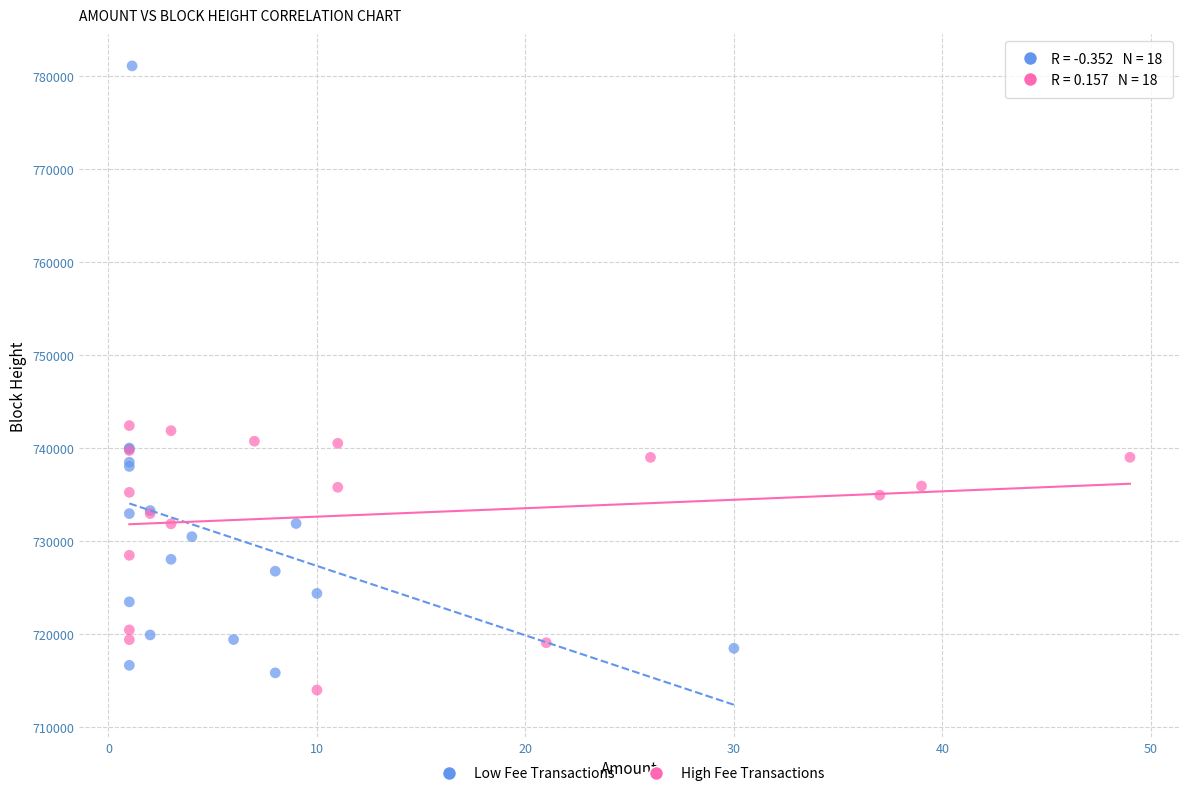

Which series reaches the maximum Y coordinate?

Low Fee Transactions